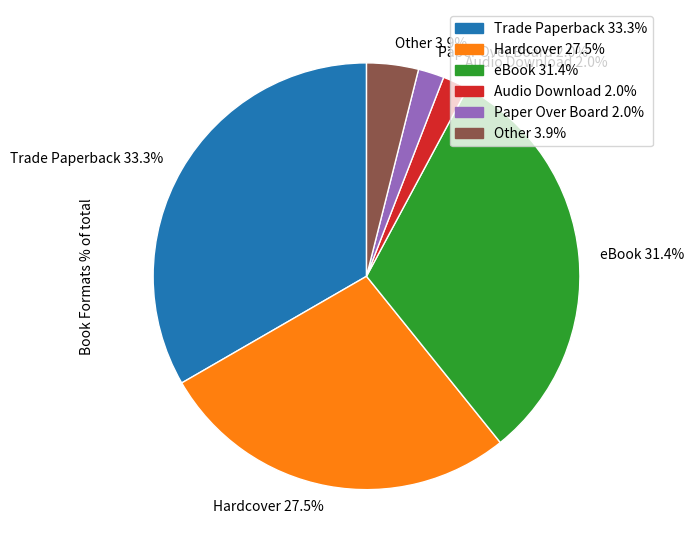

What is the ratio of the value at Hardcover 27.5% to the value at Trade Paperback 33.3%?

0.8